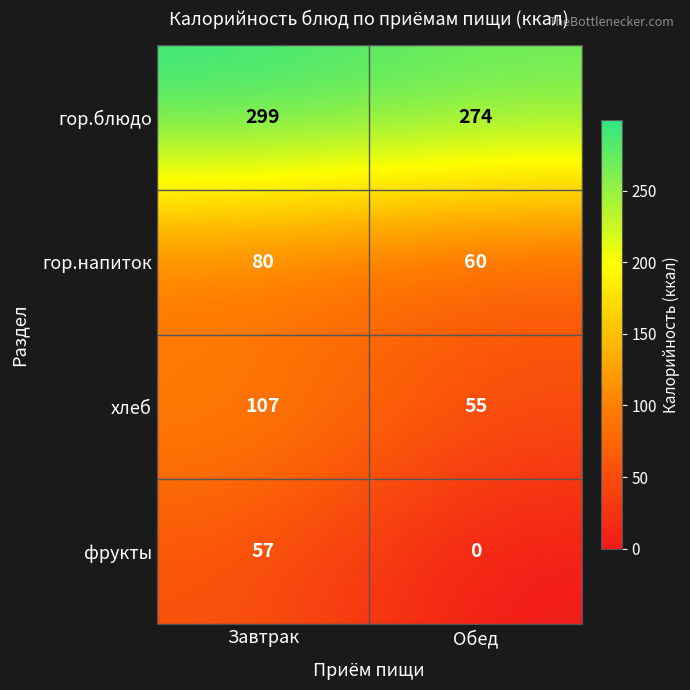

At which label is гор.блюдо closest to 286?

Обед